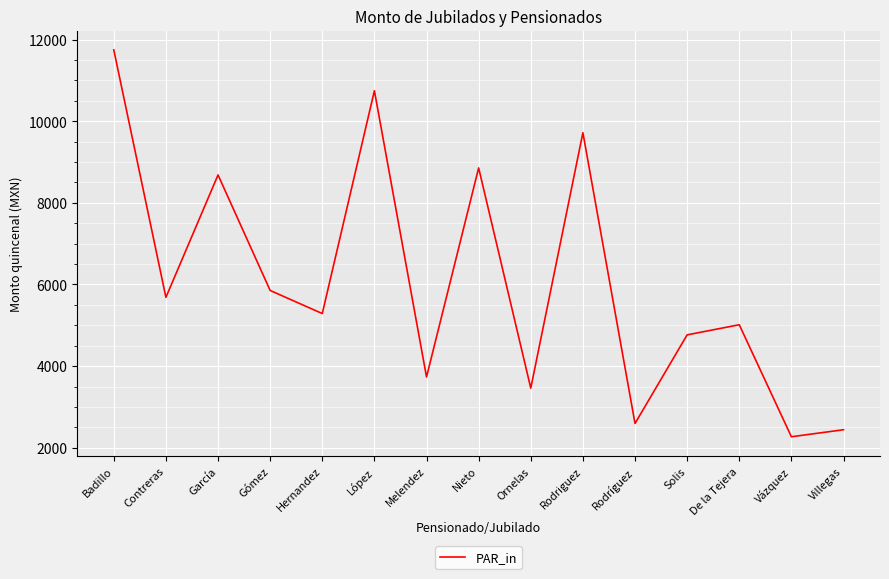

True or false: the data shows 556.4 at Villegas.

False